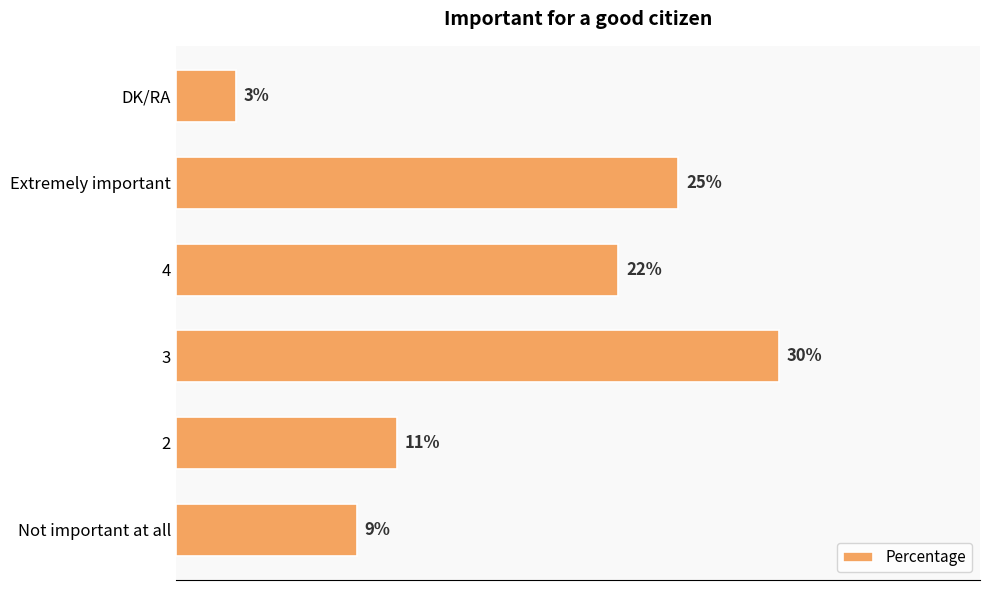

Which category has the lowest value across all series?

DK/RA